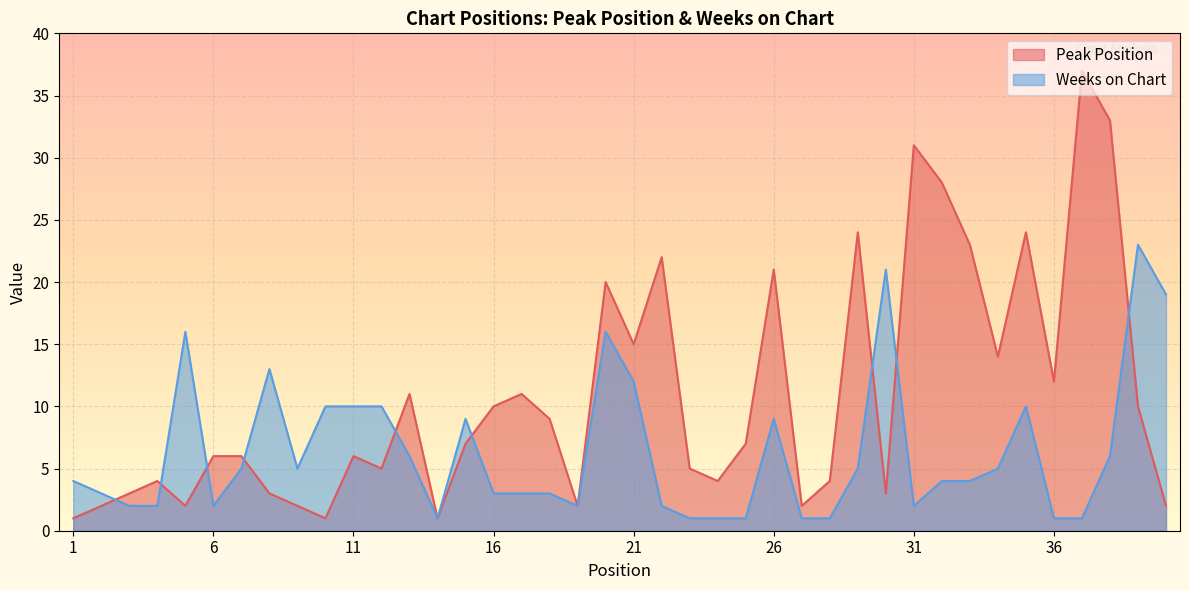

What is the value of the Peak Position point at the 28th from the left?

4